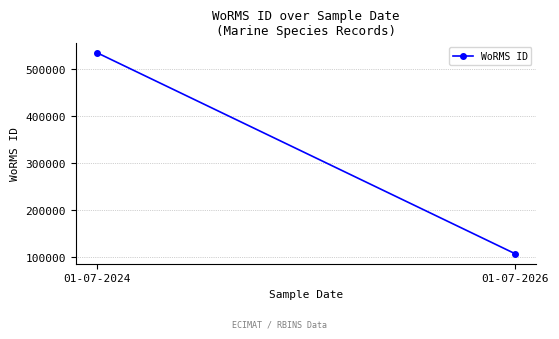

Reading left to right, what are all the values shown in this chart?

01-07-2024=535477	01-07-2026=106215